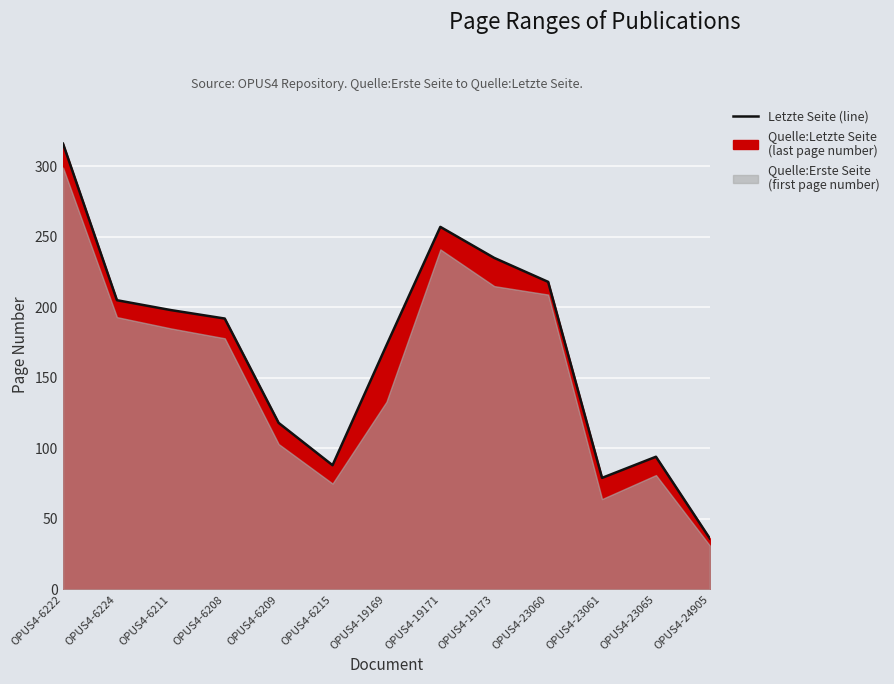

How many values exceed 192?

6